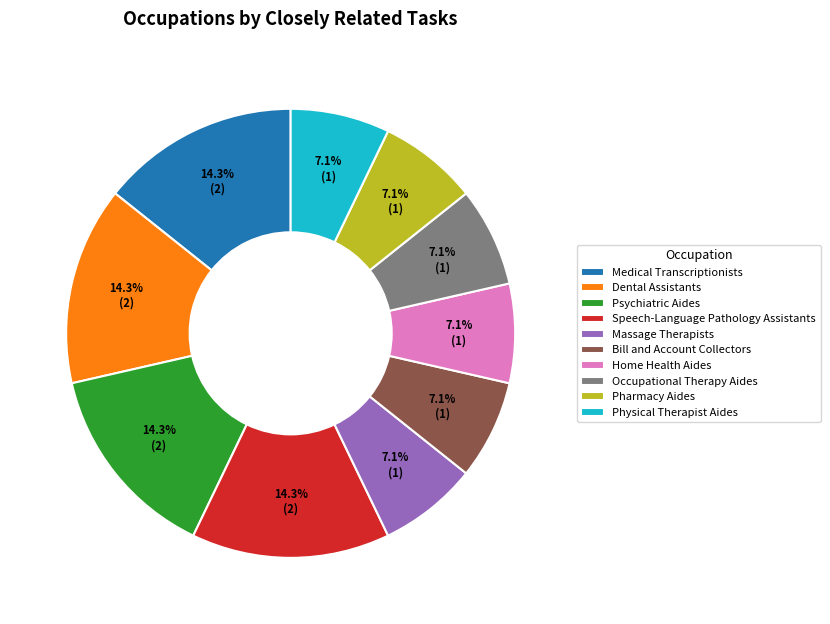

Approximately how many times larger is the value at Dental Assistants compared to Home Health Aides?

2.0